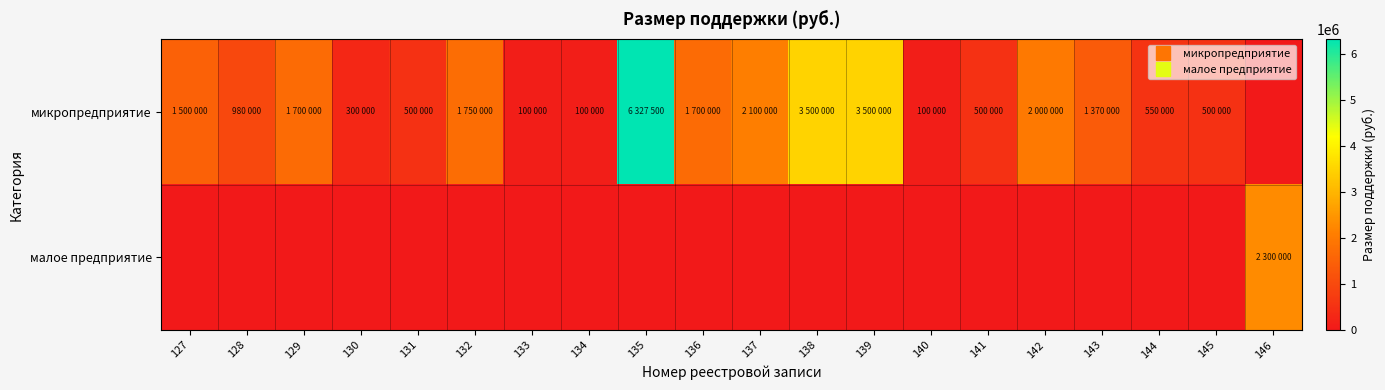

Reading left to right, what are all the values shown in this chart?

микропредприятие: 127=1500000	128=980000	129=1700000	130=300000	131=500000	132=1750000	133=100000	134=100000	135=6327500	136=1700000	137=2100000	138=3500000	139=3500000	140=100000	141=500000	142=2000000	143=1370000	144=550000	145=500000	146=0
малое предприятие: 127=0	128=0	129=0	130=0	131=0	132=0	133=0	134=0	135=0	136=0	137=0	138=0	139=0	140=0	141=0	142=0	143=0	144=0	145=0	146=2300000